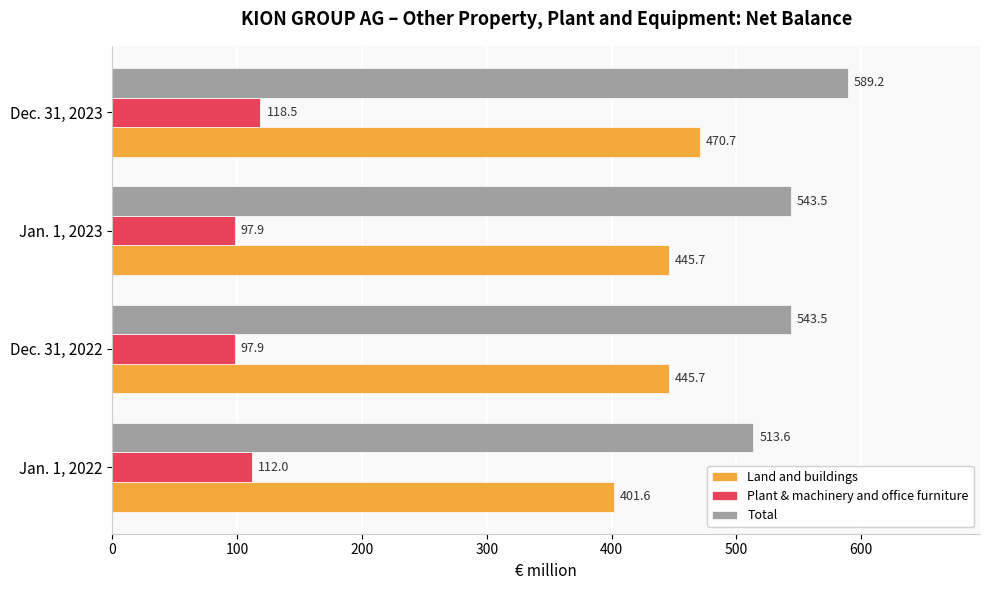

At which category does the chart reach its peak across all series?

Dec. 31, 2023